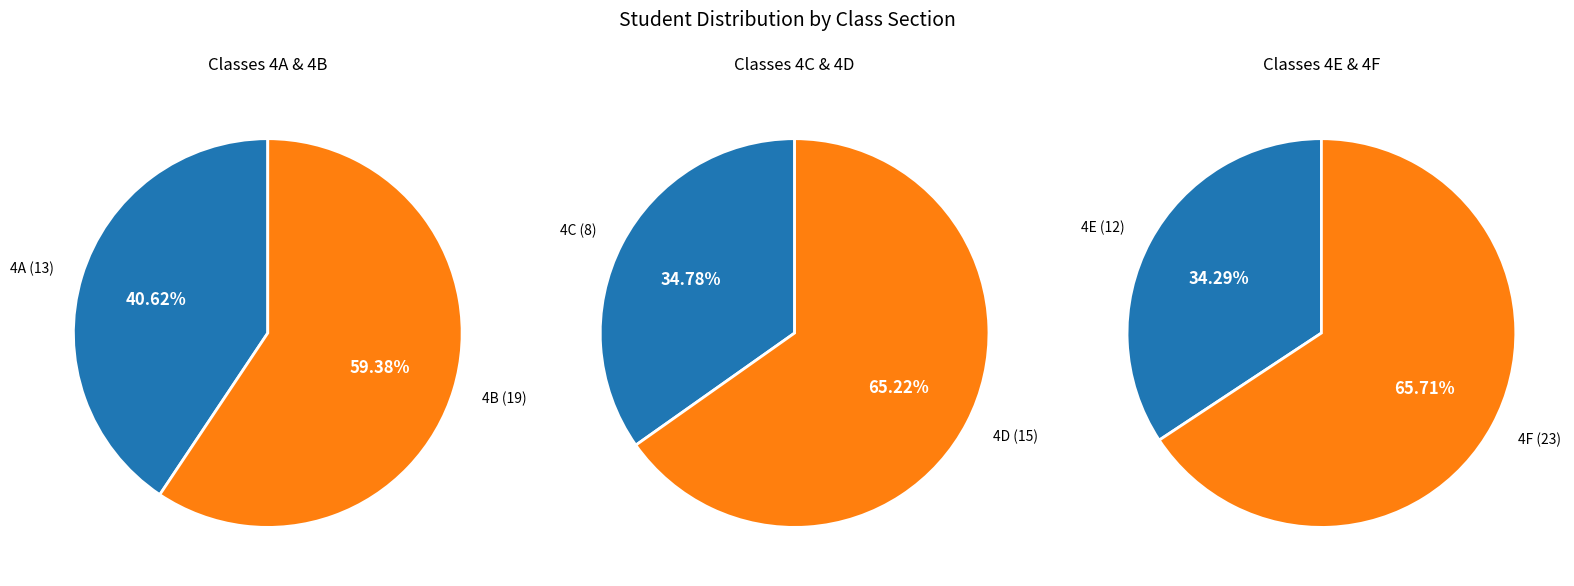

To the nearest percent, what is the combined percentage of 4C and 4F?

34%